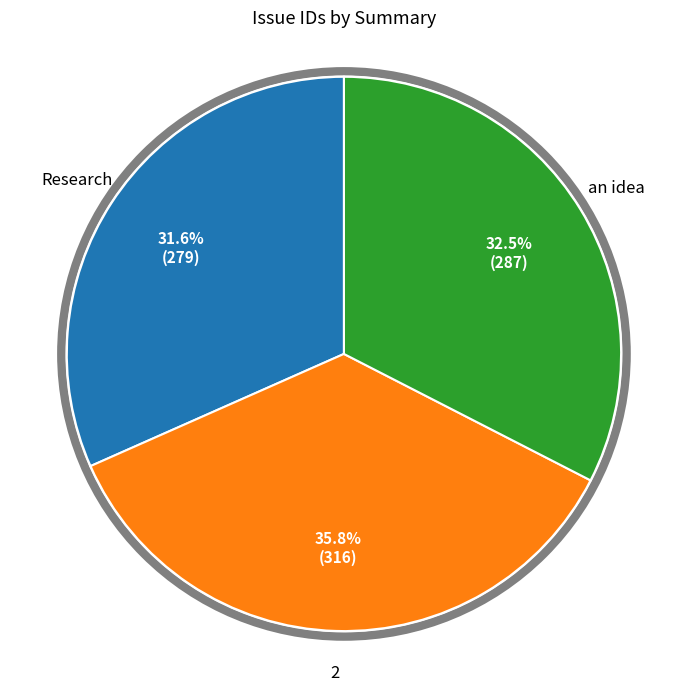

Is there any slice that represents more than half of the pie?

No